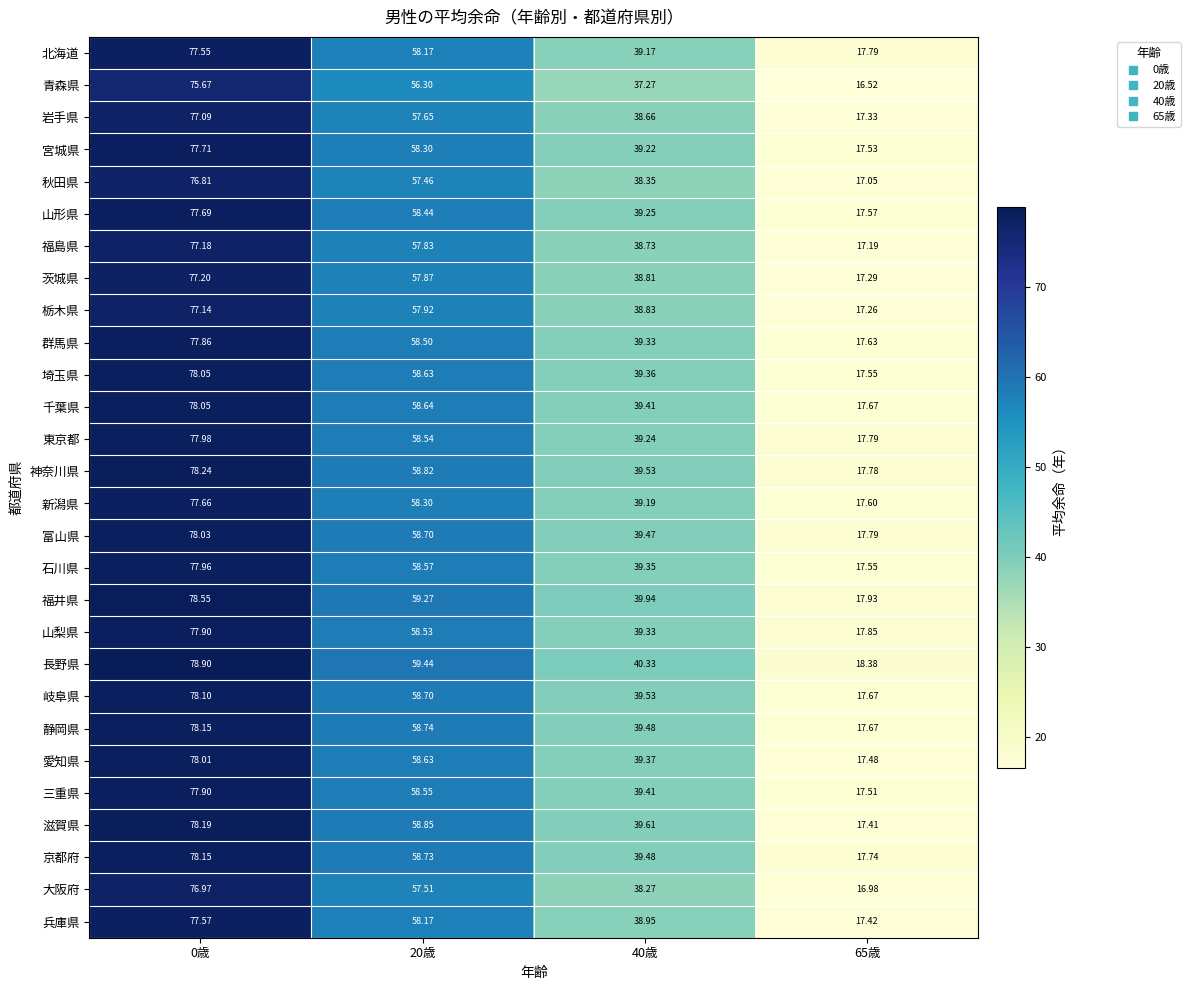

How many categories are shown in the chart?

4